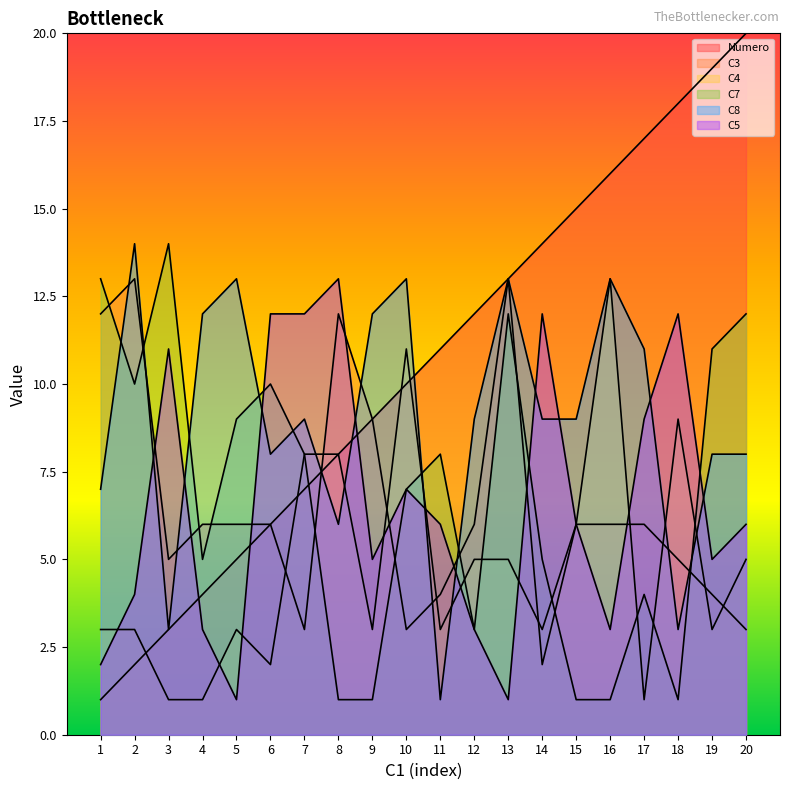

Which has a higher value, 6 or 3?

6